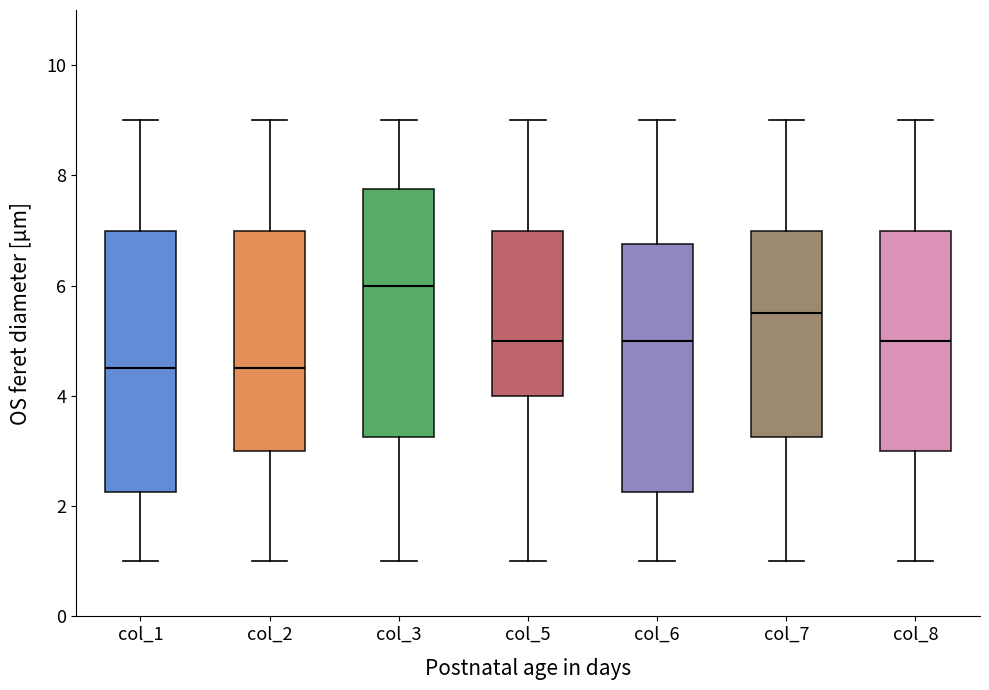

Reading left to right, read every box against the y-axis: the position of its median line, the range the box covers, and the ends of its whiskers. The values are not printed on the chart, so give them approximately, as read against the axis.

col_1: median 4.6, box 2.2 to 7.0, whiskers 1.0 to 9.0
col_2: median 4.6, box 3.0 to 7.0, whiskers 1.0 to 9.0
col_3: median 6.0, box 3.2 to 7.8, whiskers 1.0 to 9.0
col_5: median 5.0, box 4.0 to 7.0, whiskers 1.0 to 9.0
col_6: median 5.0, box 2.2 to 6.8, whiskers 1.0 to 9.0
col_7: median 5.6, box 3.2 to 7.0, whiskers 1.0 to 9.0
col_8: median 5.0, box 3.0 to 7.0, whiskers 1.0 to 9.0